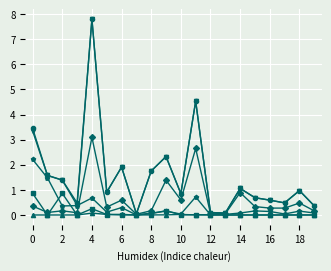

What is the maximum value shown in the chart?

7.8